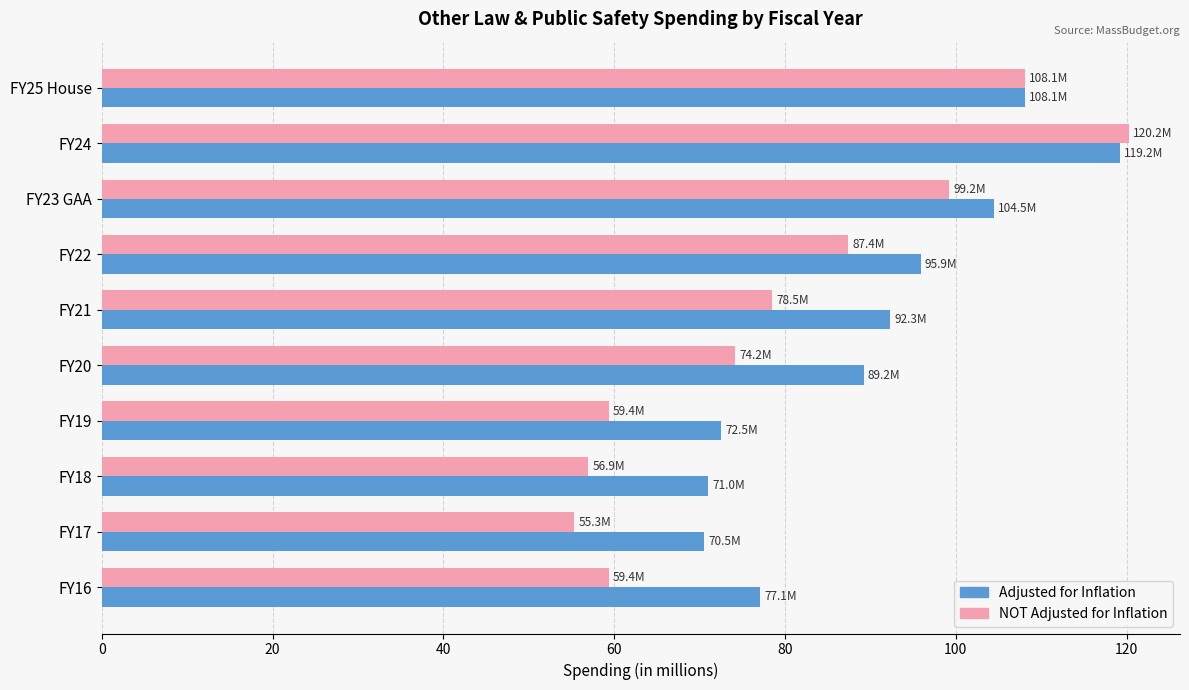

Which series has the widest spread of values?

NOT Adjusted for Inflation